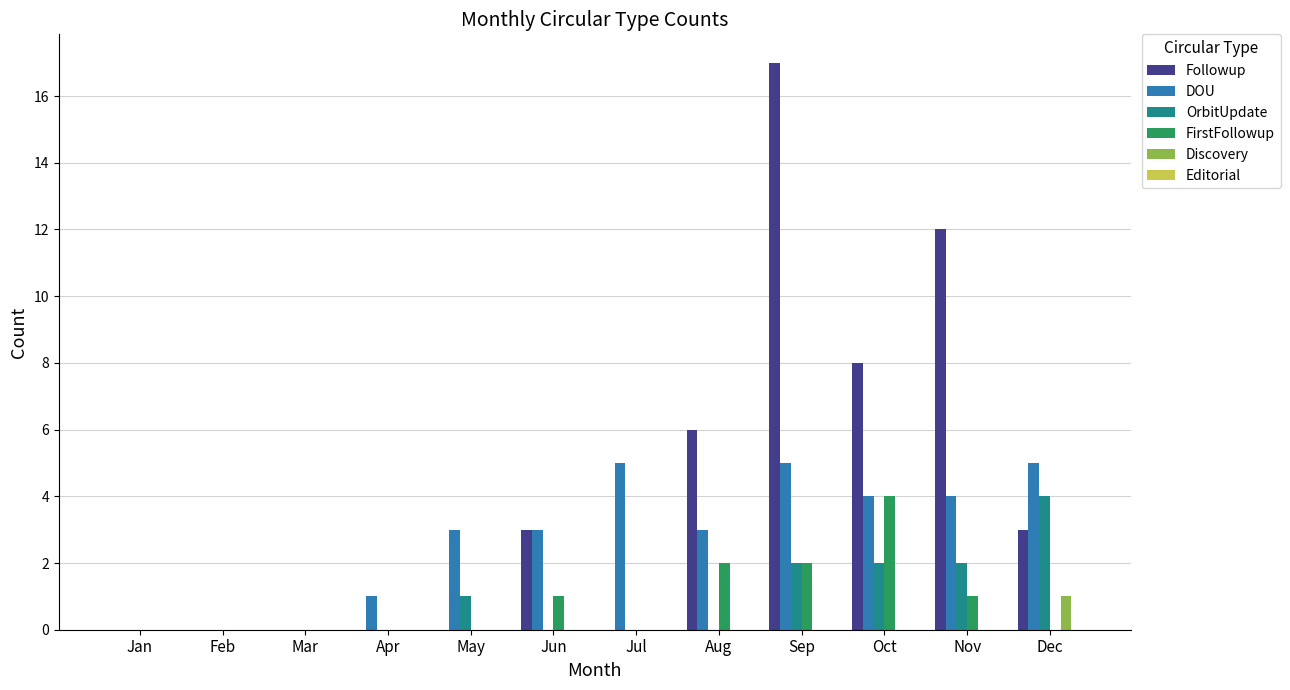

Which series has the widest spread of values?

Followup